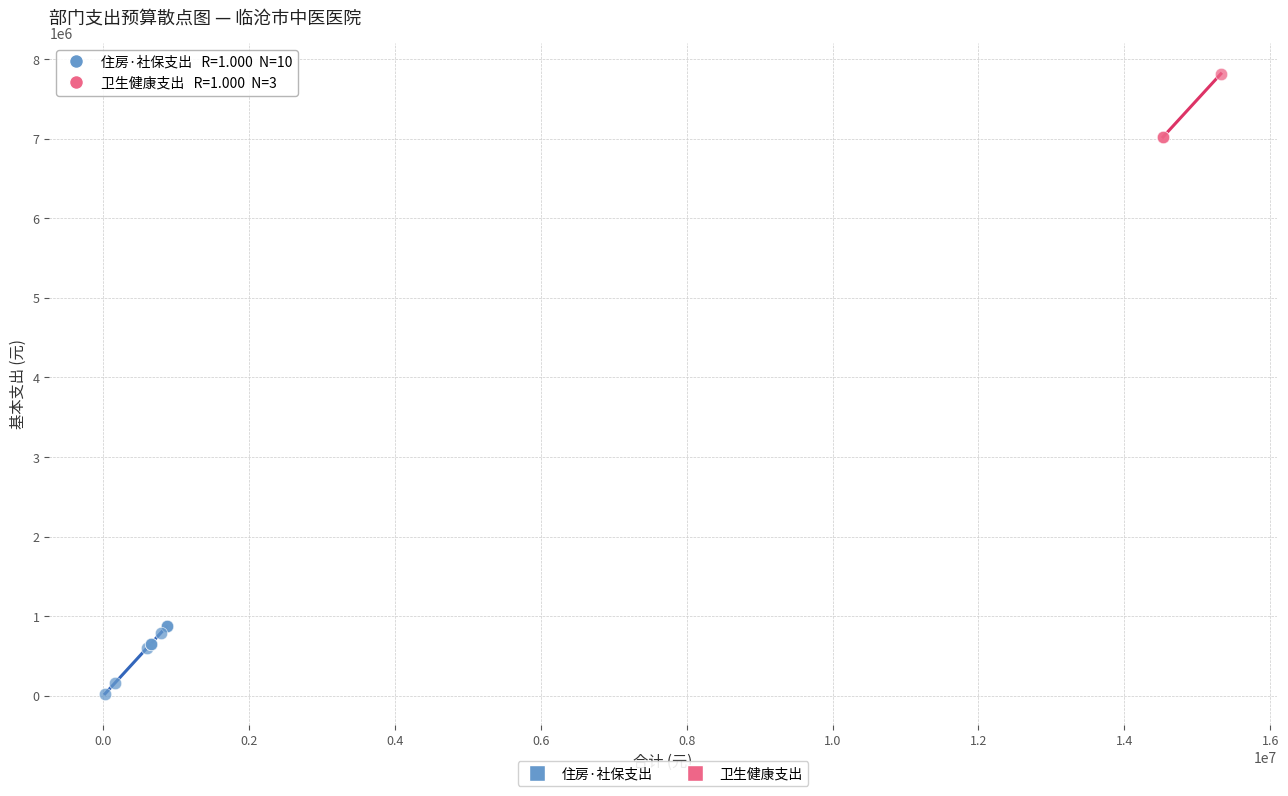

Which series contains the lowest Y value?

住房·社保支出